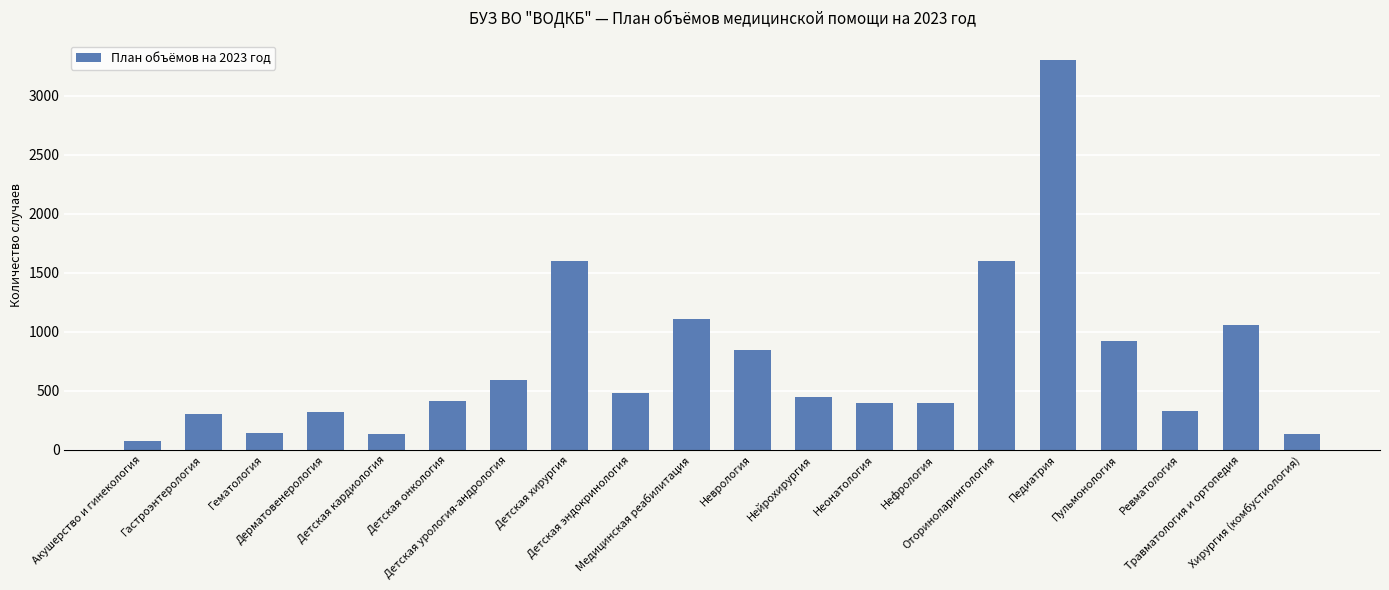

How many data points does each series have?

20